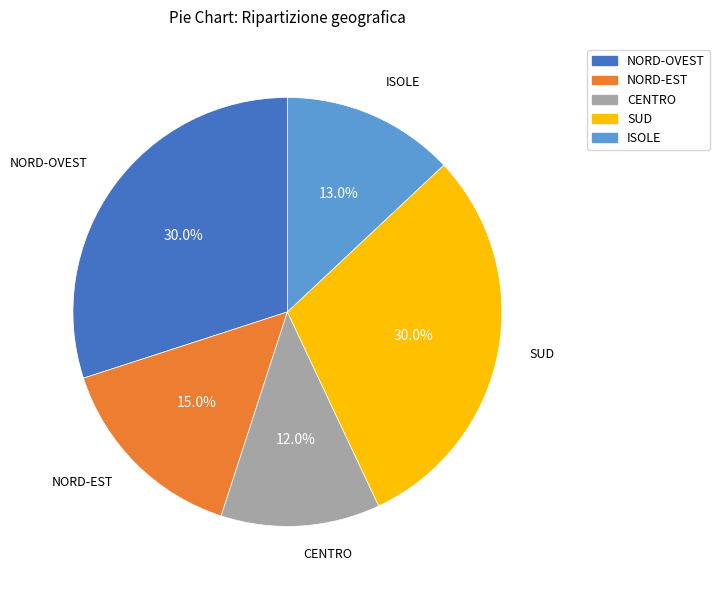

Is there a majority slice in this chart?

No